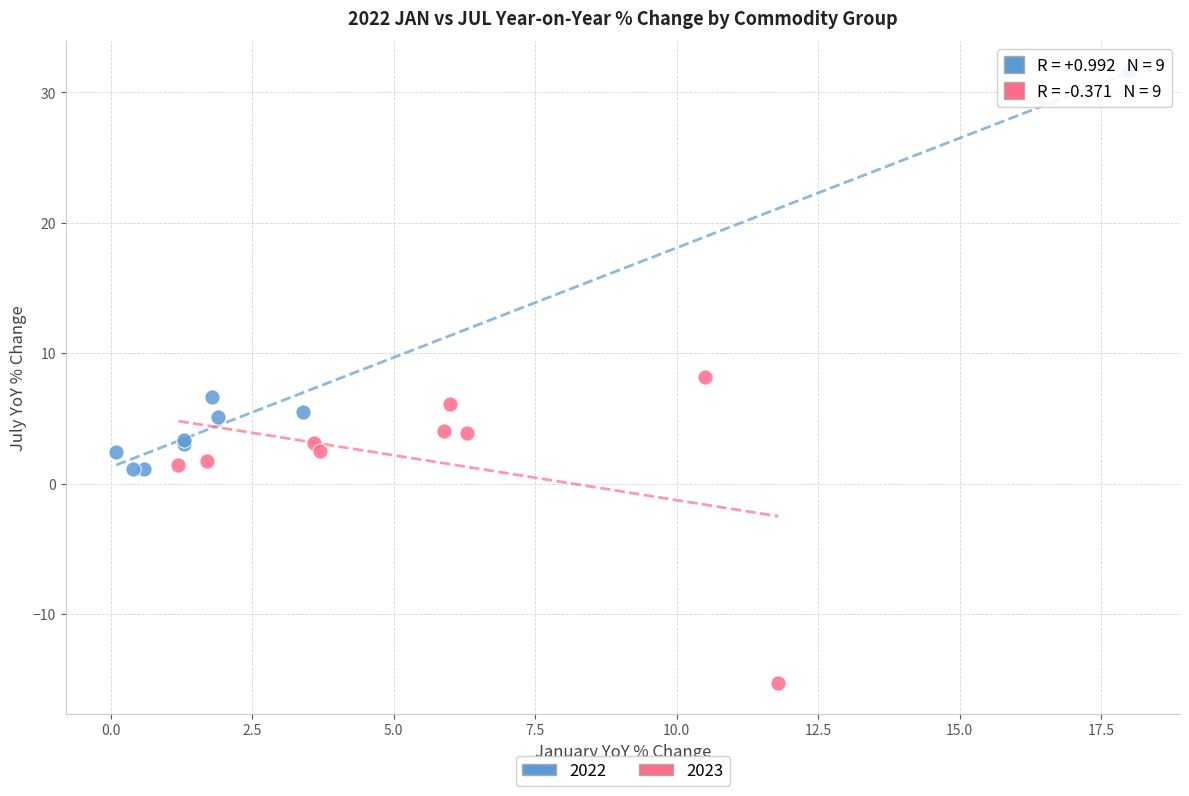

Which series has the widest spread of Y values?

2022